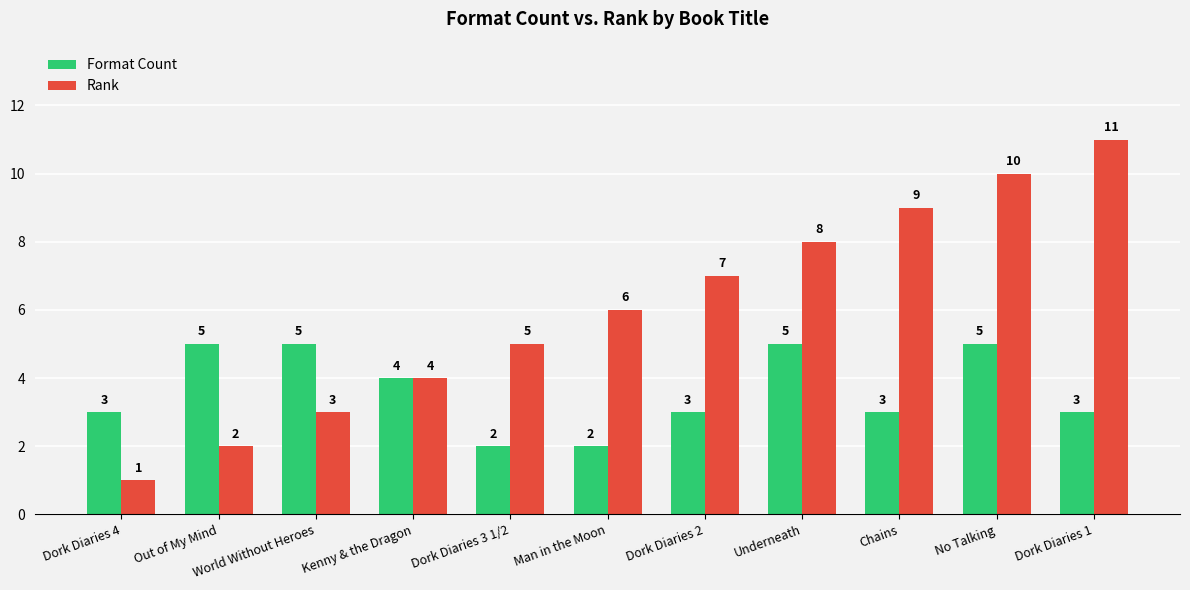

How many data points in Rank are less than 6?

5